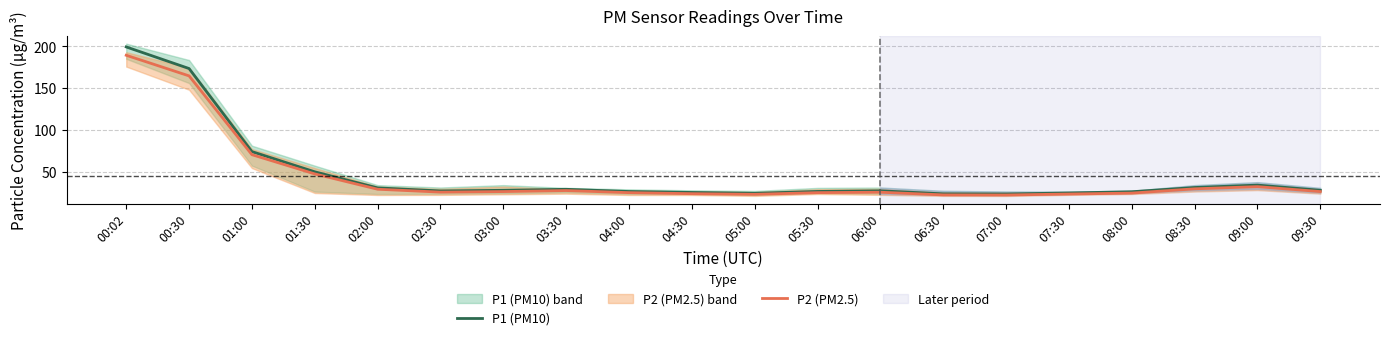

What are all the series names shown in the legend?

P1 (PM10), P2 (PM2.5)